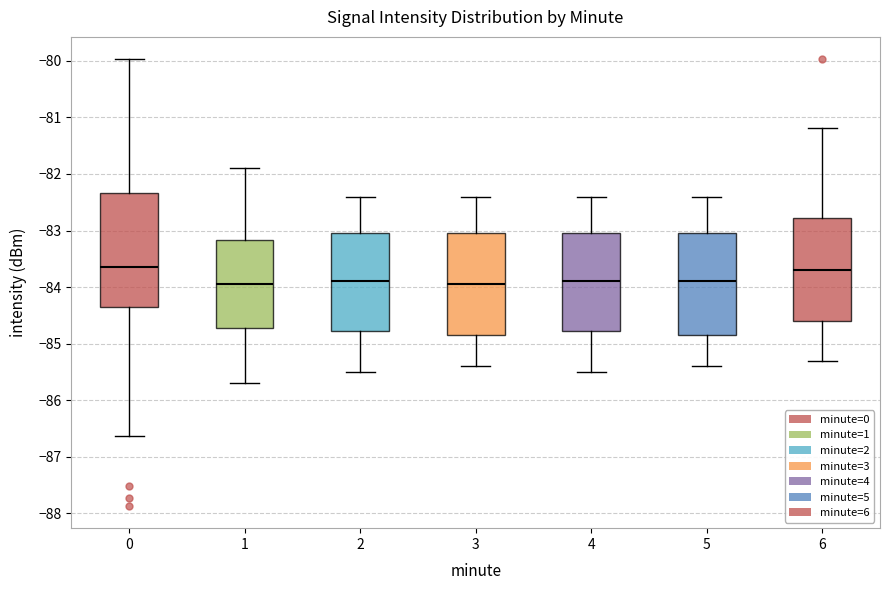

Which box is the tallest, from its lower edge to its upper edge?

0